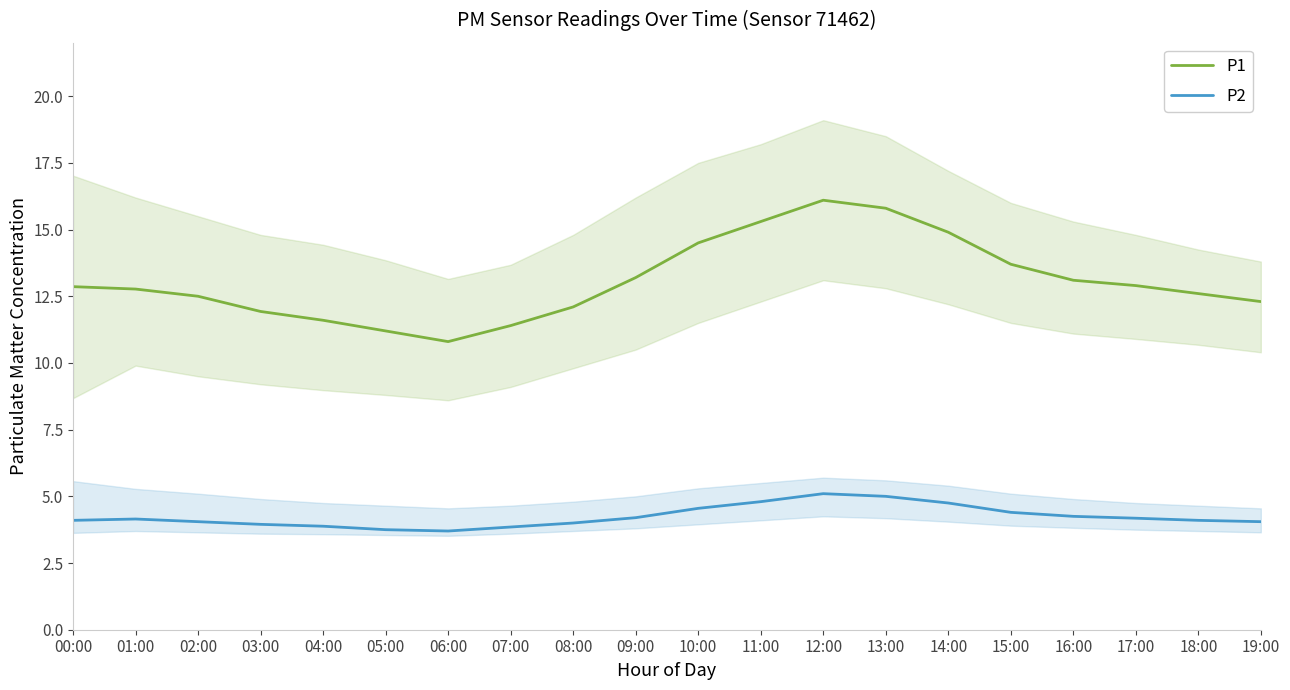

True or false: P1 has more than 0 points higher than both neighbors.

True